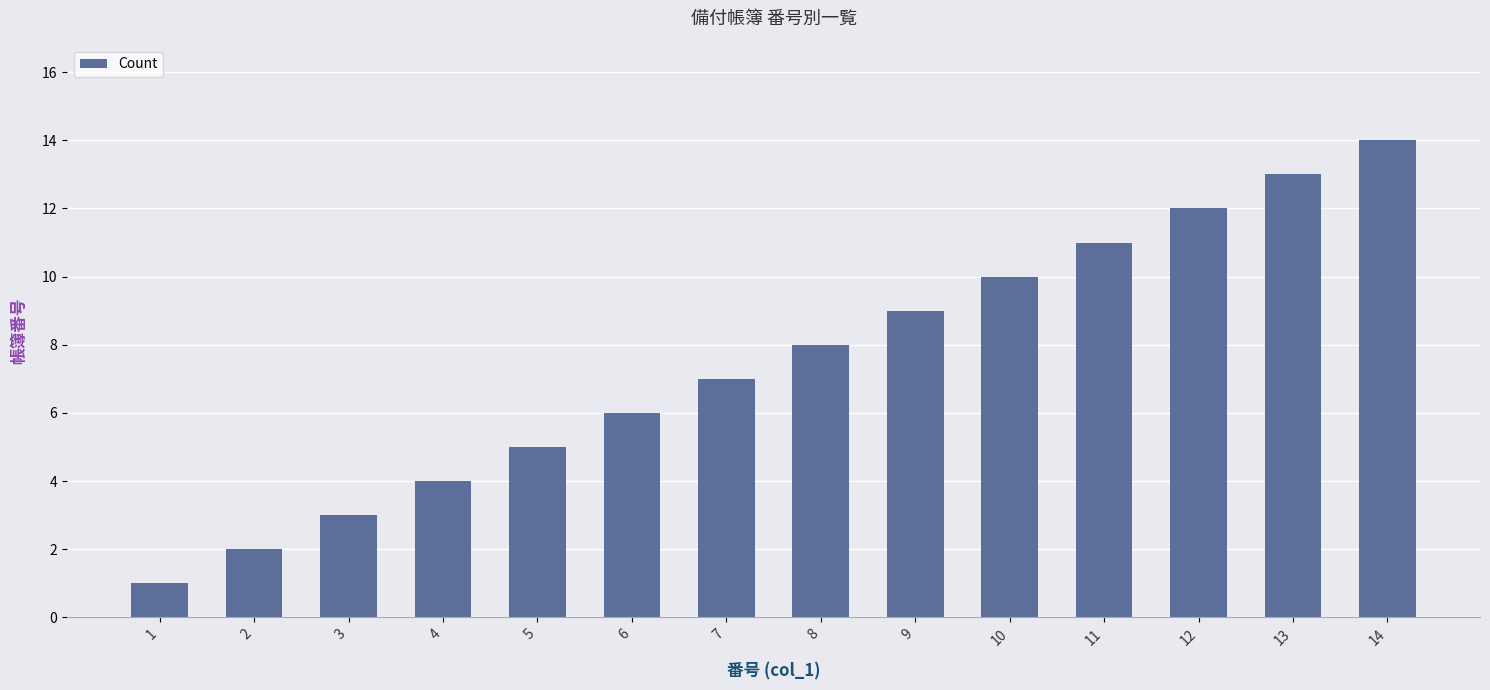

What is the change in value from 1 to 14?

+13